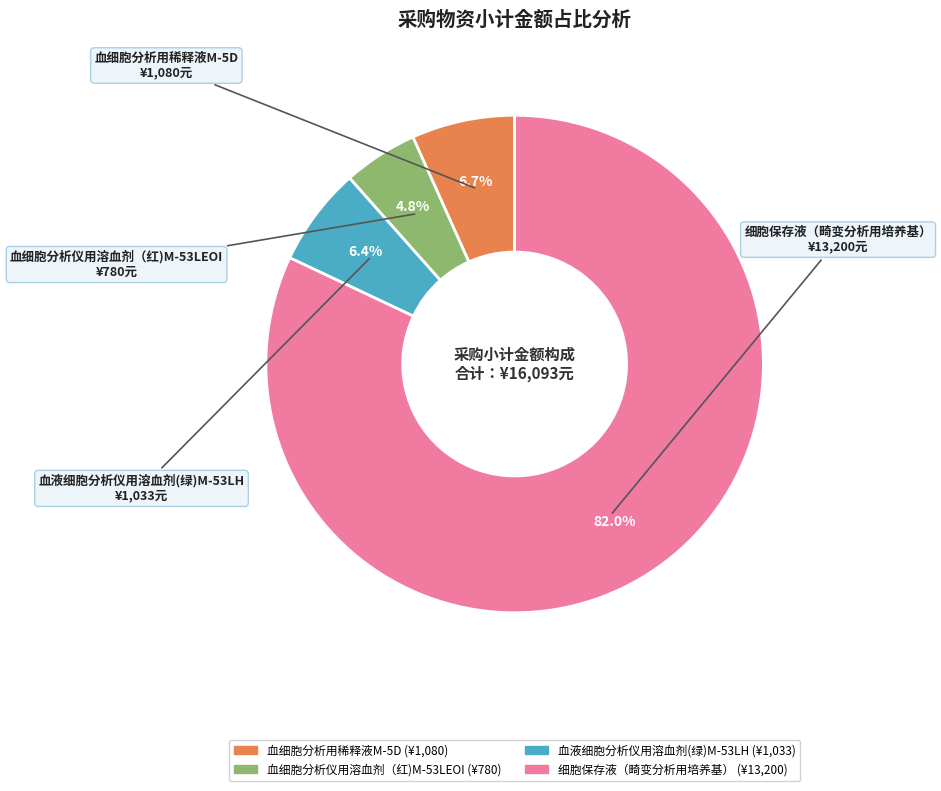

True or false: 血液细胞分析仪用溶血剂(绿)M-53LH accounts for 1% of the total.

False